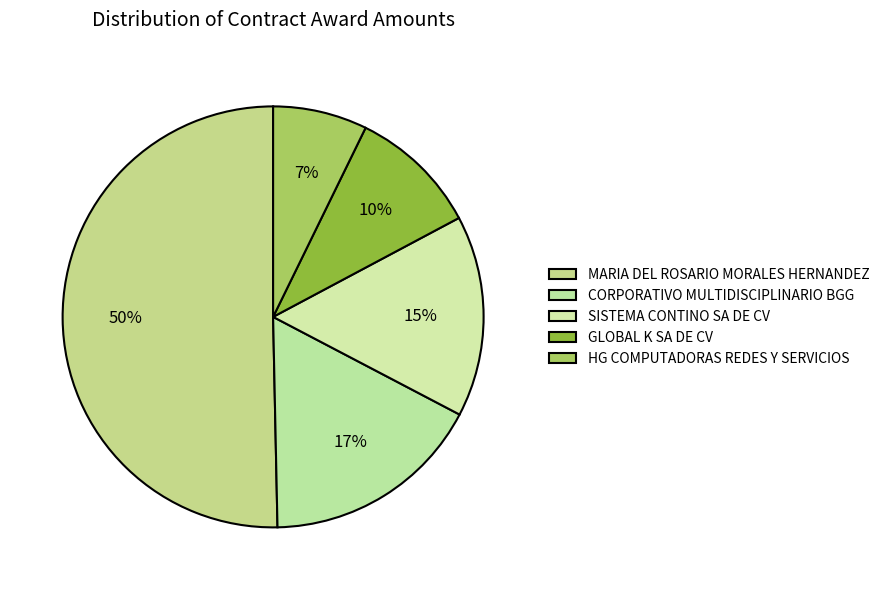

Rank the categories by value from highest to lowest.

MARIA DEL ROSARIO MORALES HERNANDEZ, CORPORATIVO MULTIDISCIPLINARIO BGG, SISTEMA CONTINO SA DE CV, GLOBAL K SA DE CV, HG COMPUTADORAS REDES Y SERVICIOS